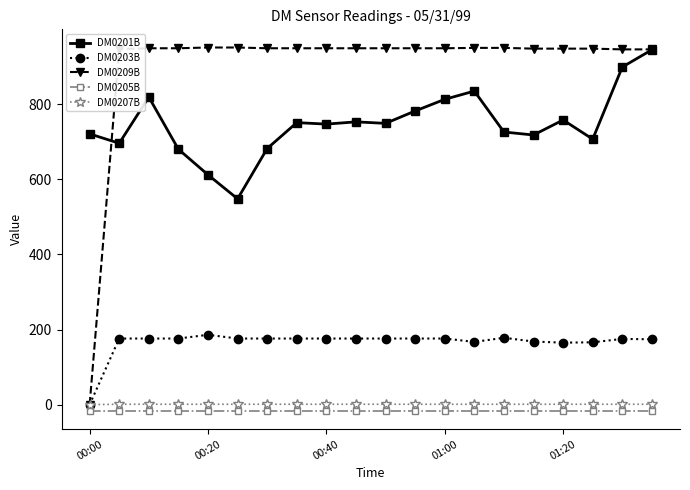

Which series has the largest range (max minus min)?

DM0209B